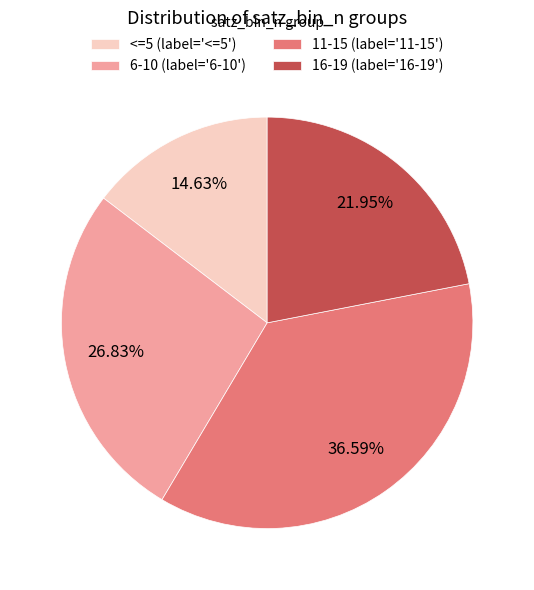

Does any single category account for the majority?

No